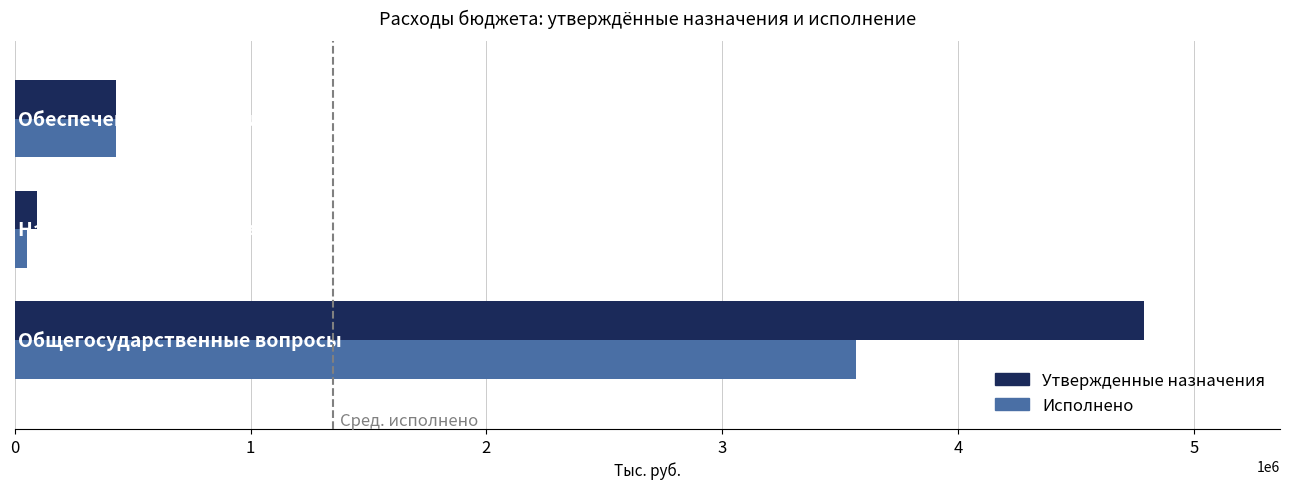

List the series in order of their peak value, highest first.

Утвержденные назначения, Исполнено